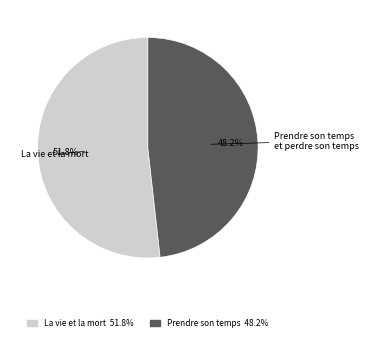

Count the number of slices in the pie.

2